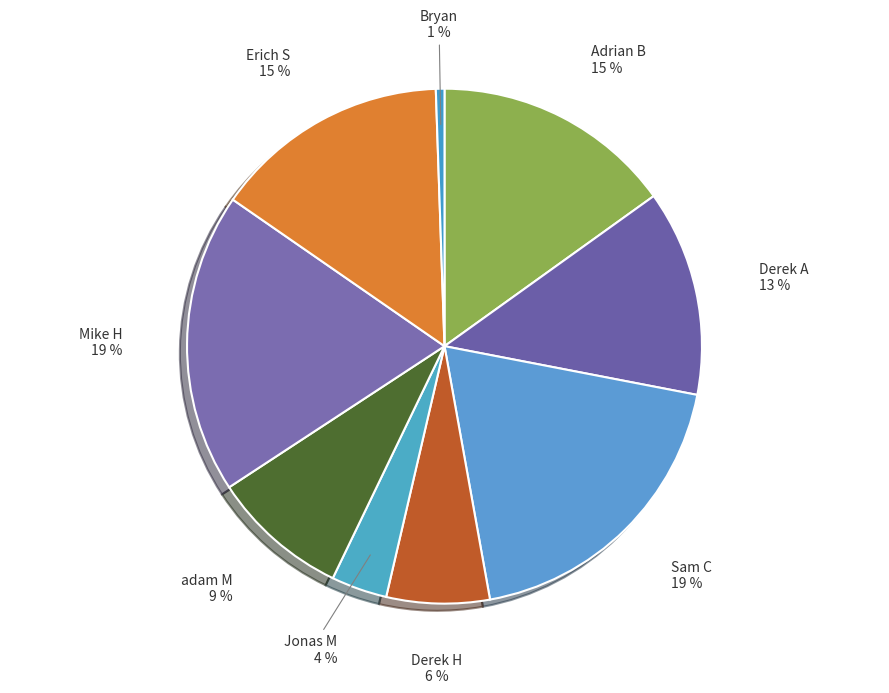

Do Derek A and Jonas M together represent more than half of the pie?

No